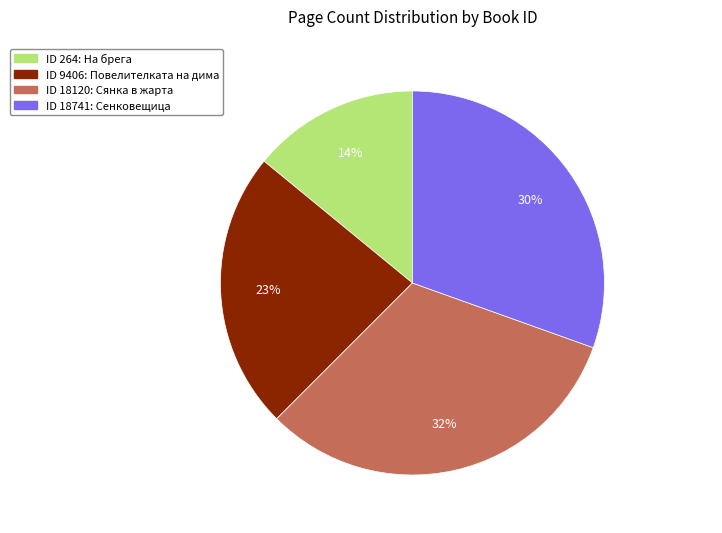

To the nearest percent, what is the average slice percentage?

25%